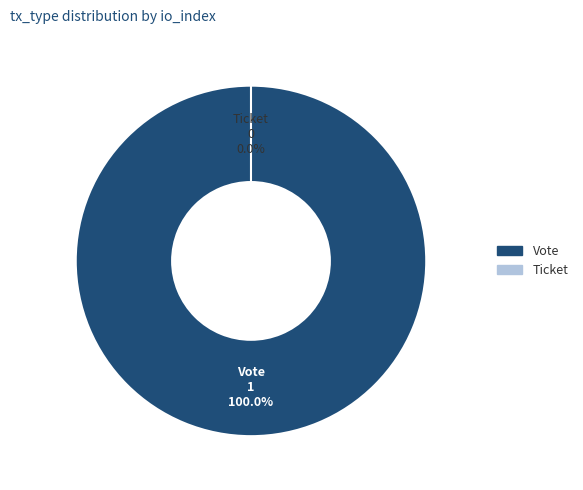

To the nearest percent, what portion does Vote represent?

100%